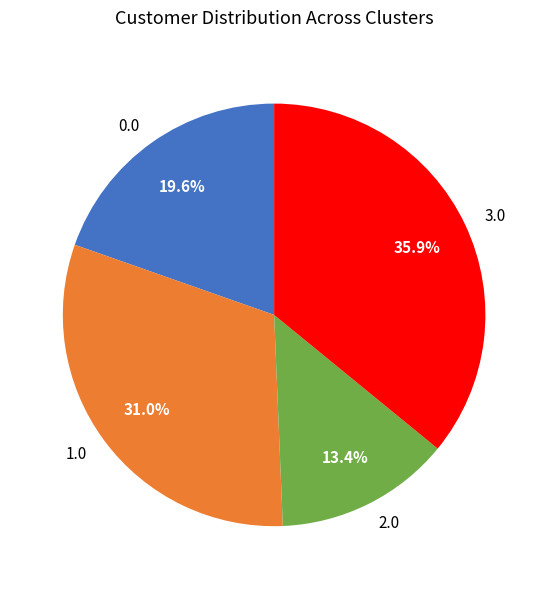

How many segments does this pie chart have?

4